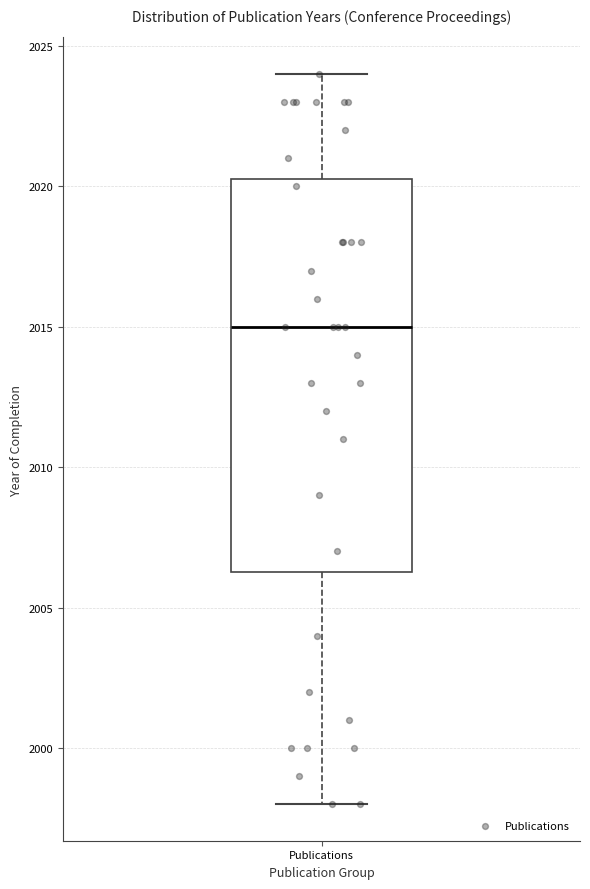

Transcribe this box plot: give where the median line is, the range the box spans, and where the two whiskers end, as read against the y-axis. The values are not printed on the chart, so give them approximately, as read against the axis.

median 2015.0, box 2006.5 to 2020.5, whiskers 1998.0 to 2024.0